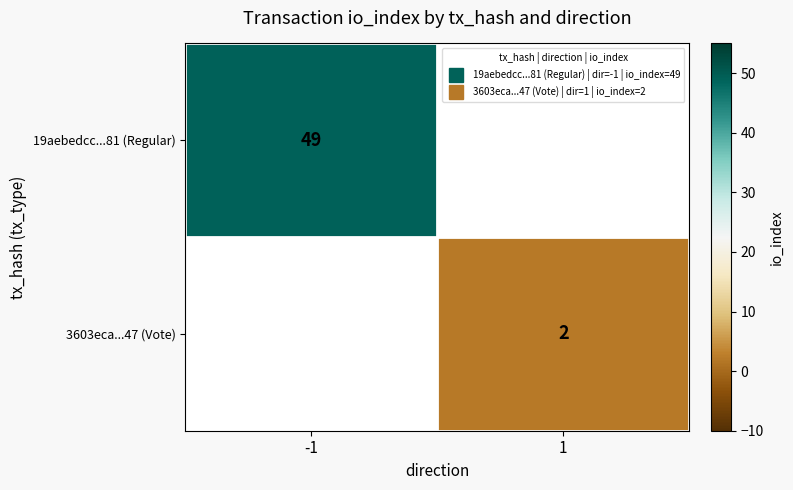

The 19aebedcc...81 (Regular) series shows 84.3 at -1. True or false?

False